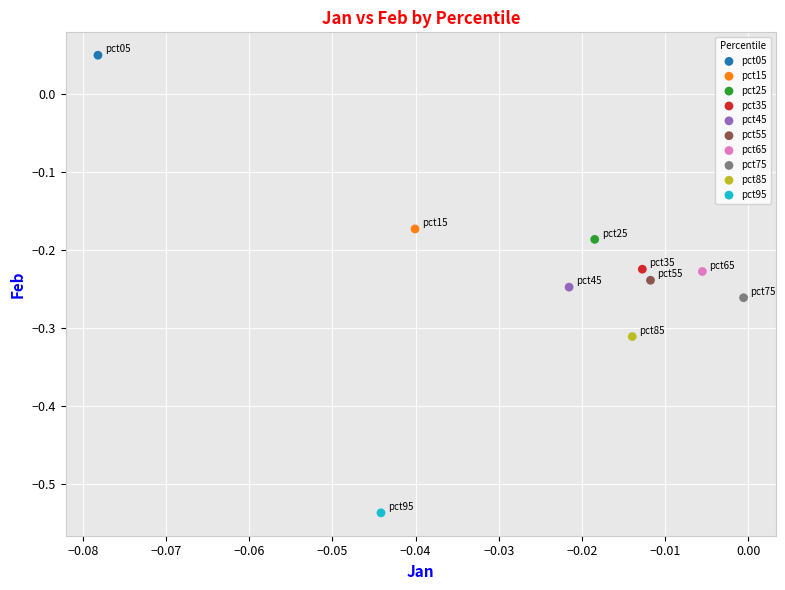

What are all the series names shown in the legend?

pct05, pct15, pct25, pct35, pct45, pct55, pct65, pct75, pct85, pct95